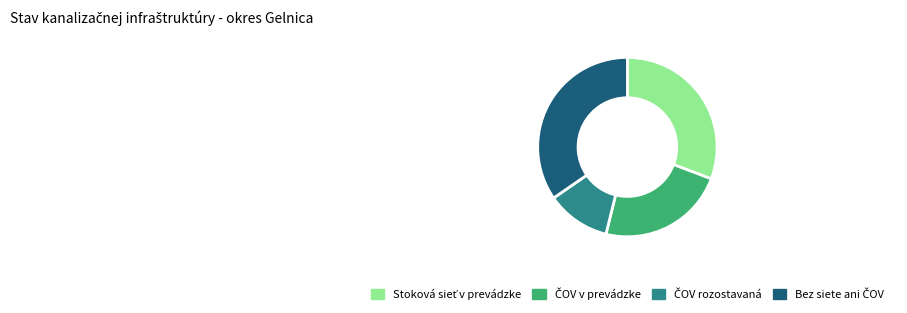

Is there any slice that represents more than half of the pie?

No